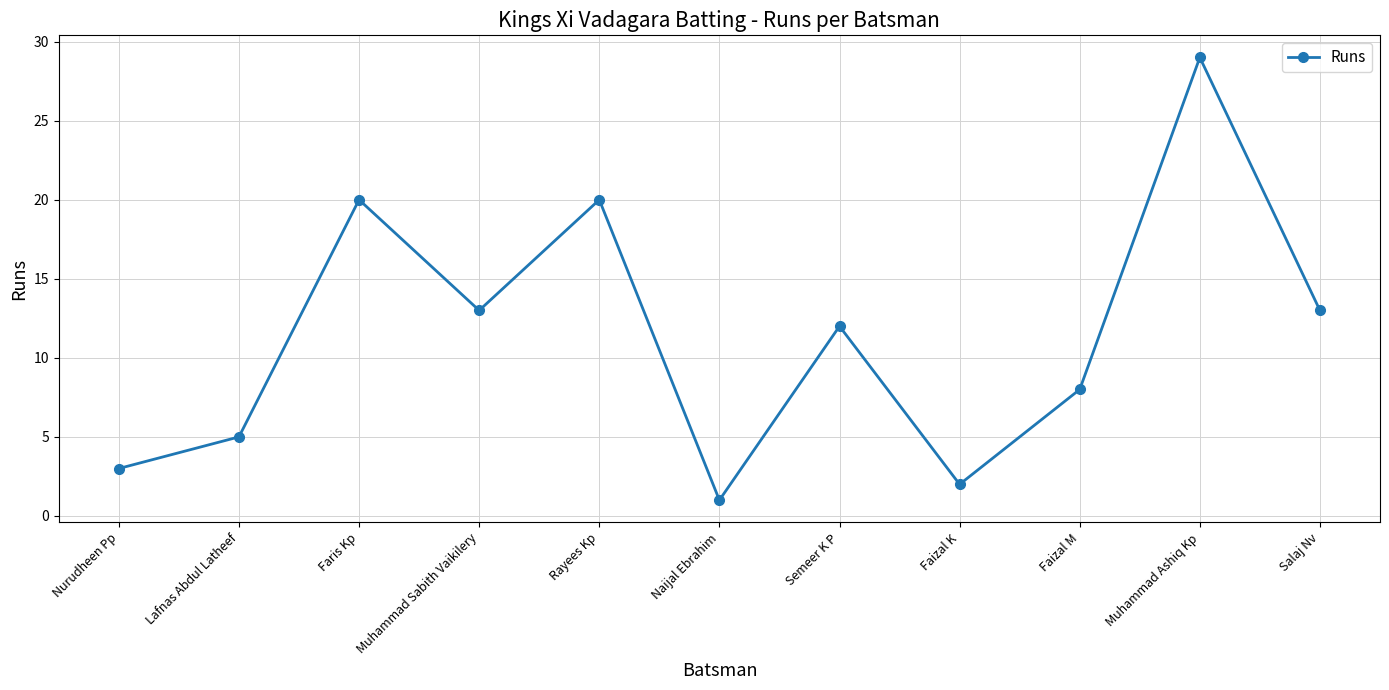

Which has a higher value, Lafnas Abdul Latheef or Naijal Ebrahim?

Lafnas Abdul Latheef